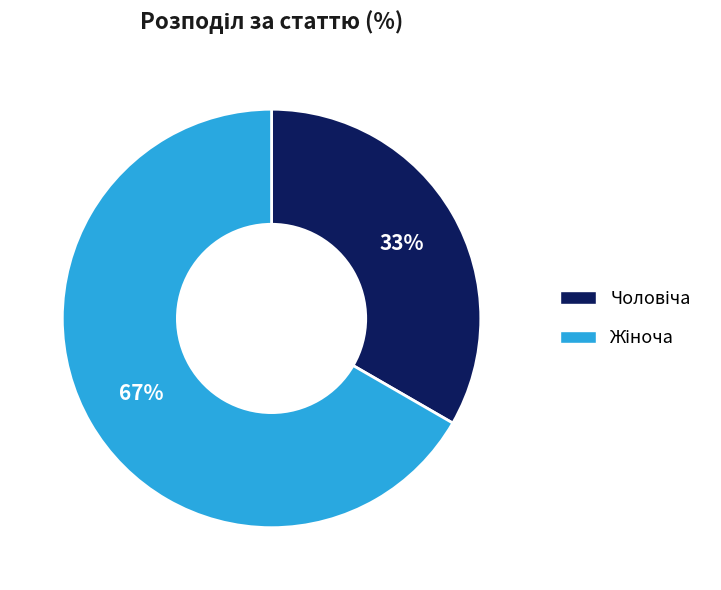

Is there a majority slice in this chart?

Yes